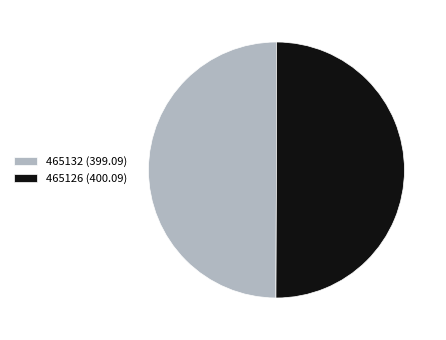

Do 465126 (400.09) and 465132 (399.09) together represent more than half of the pie?

Yes